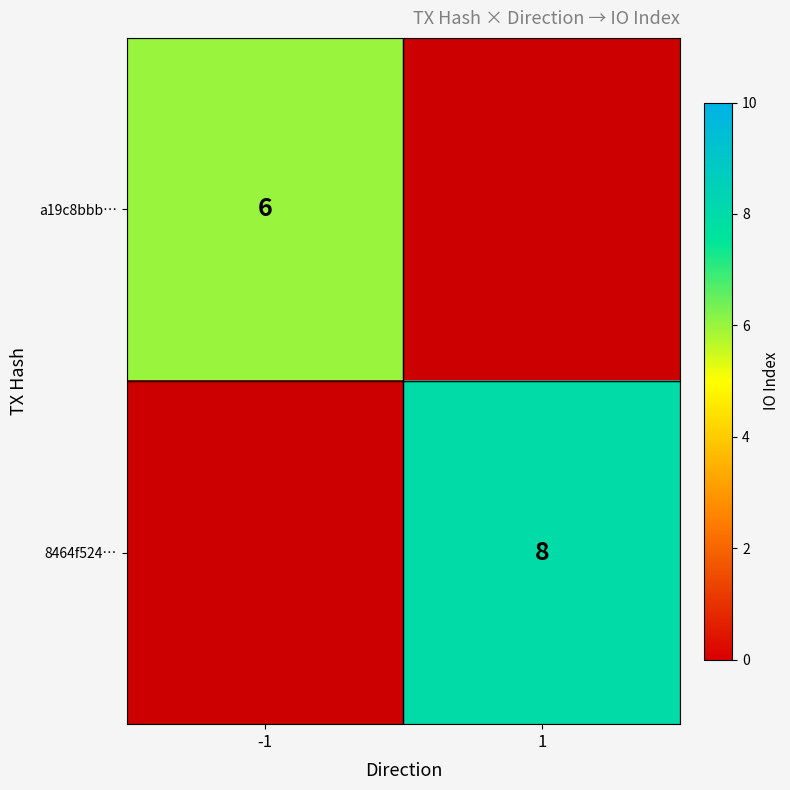

Is the value of 8464f524… at 1 greater than the value of a19c8bbb… at -1?

Yes